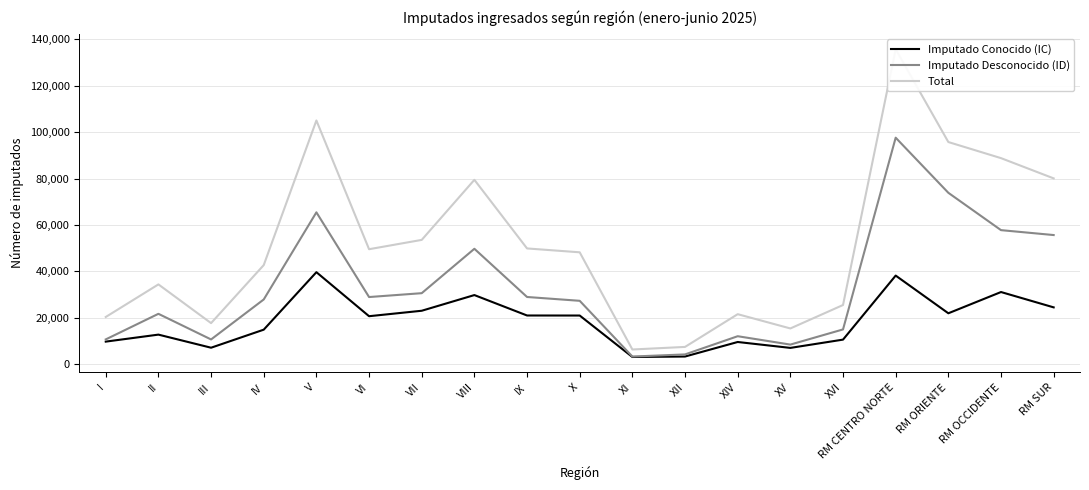

What are all the series names shown in the legend?

Imputado Conocido (IC), Imputado Desconocido (ID), Total